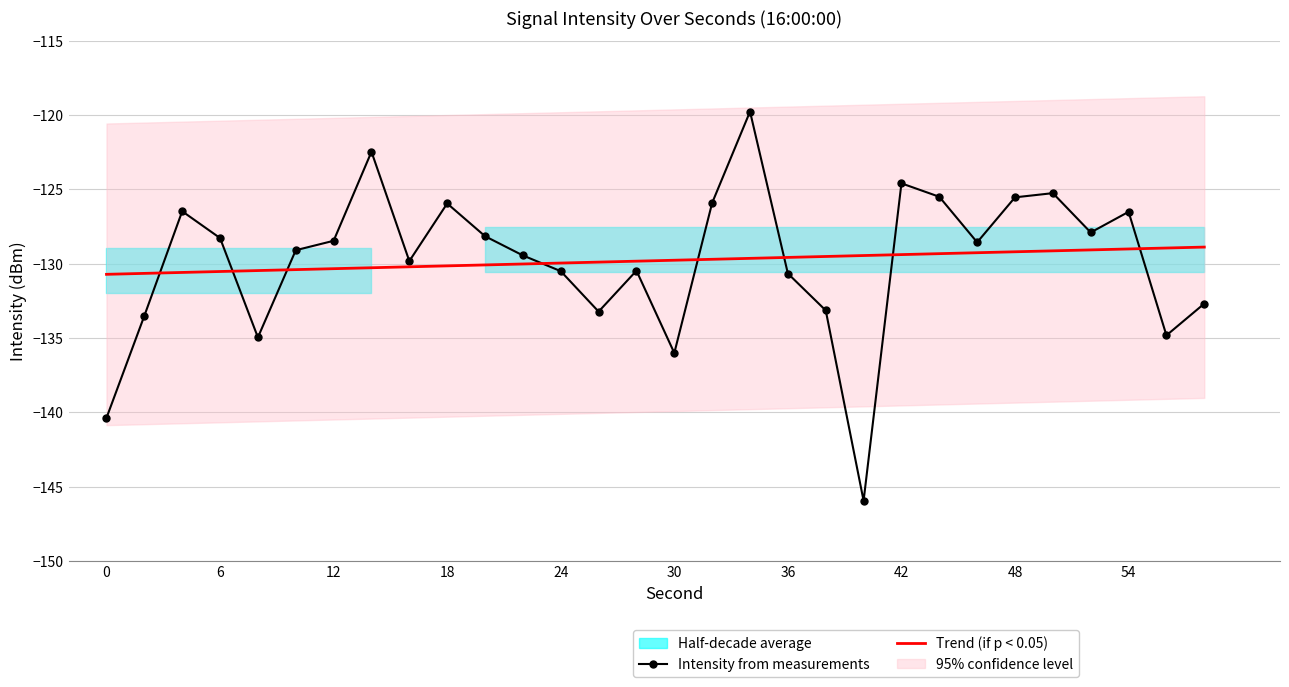

Which series has the widest spread of values?

Intensity from measurements